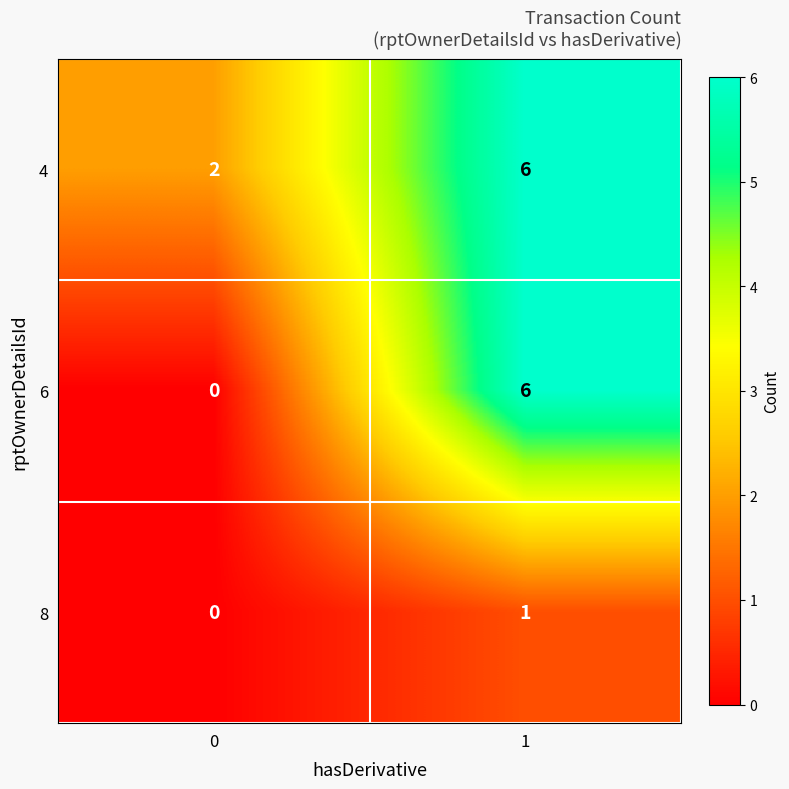

The 8 series shows 1 at 0. True or false?

False